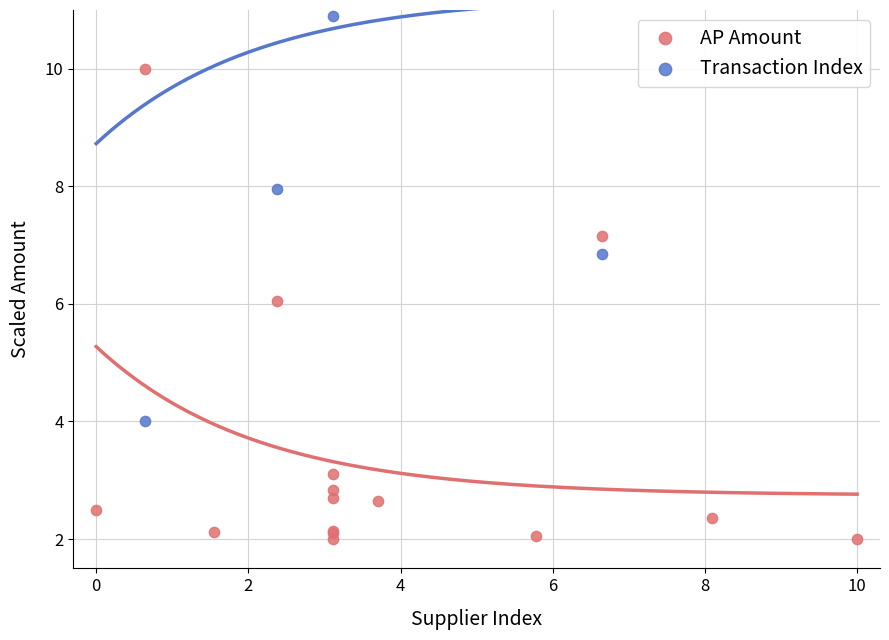

Which series has the widest spread of Y values?

AP Amount